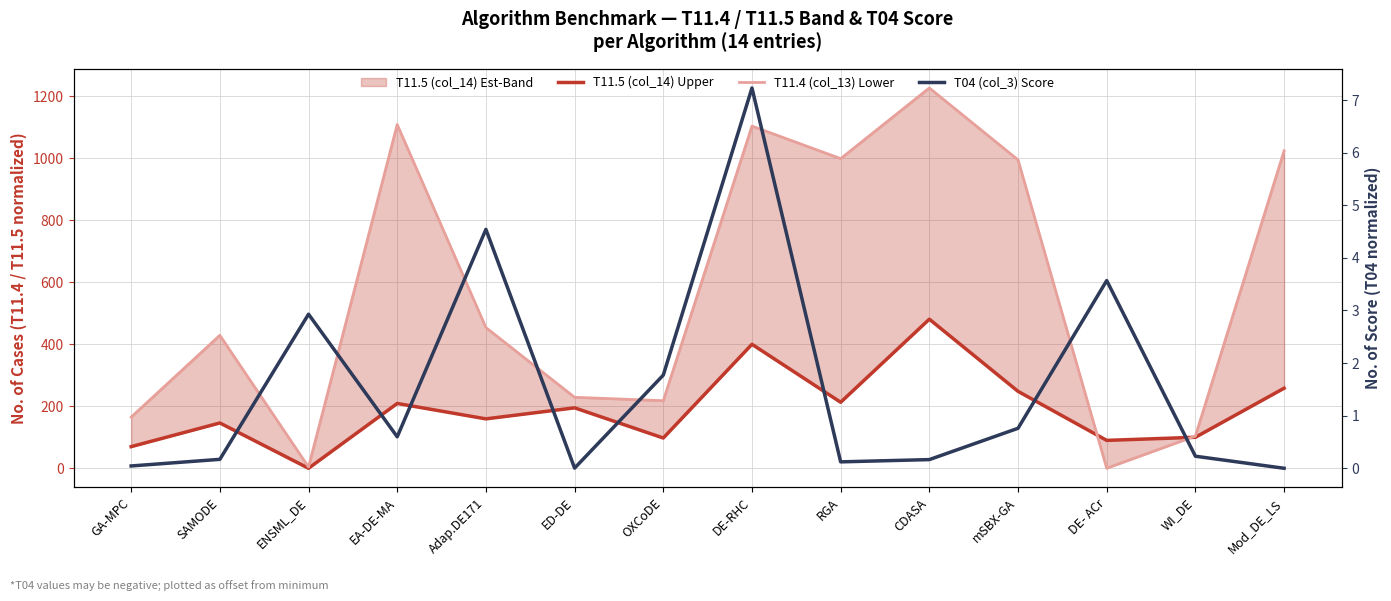

At how many categories does at least one series exceed 568?

6